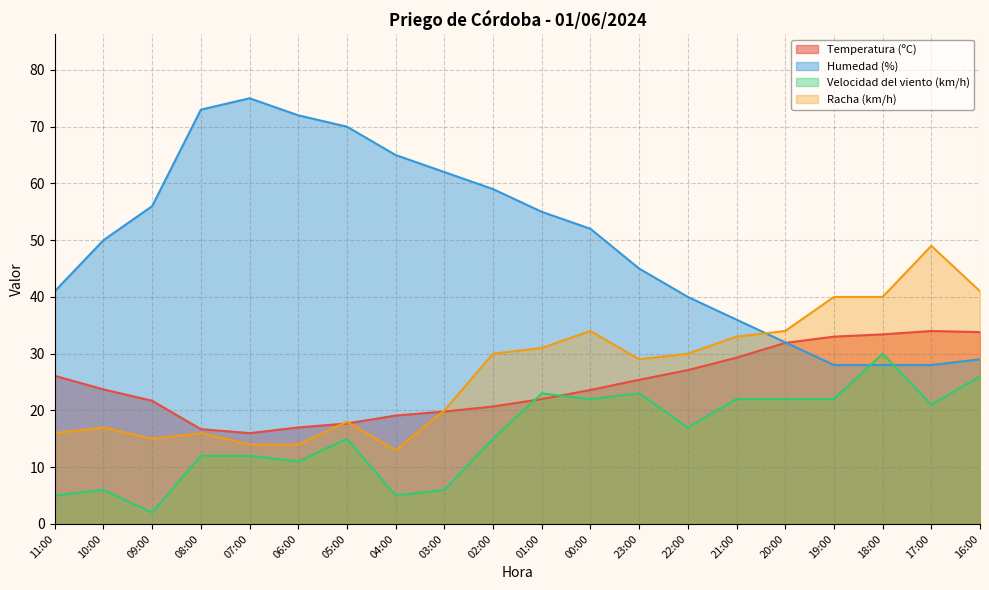

How many intersections are there between Humedad (%) and Temperatura (ºC)?

1